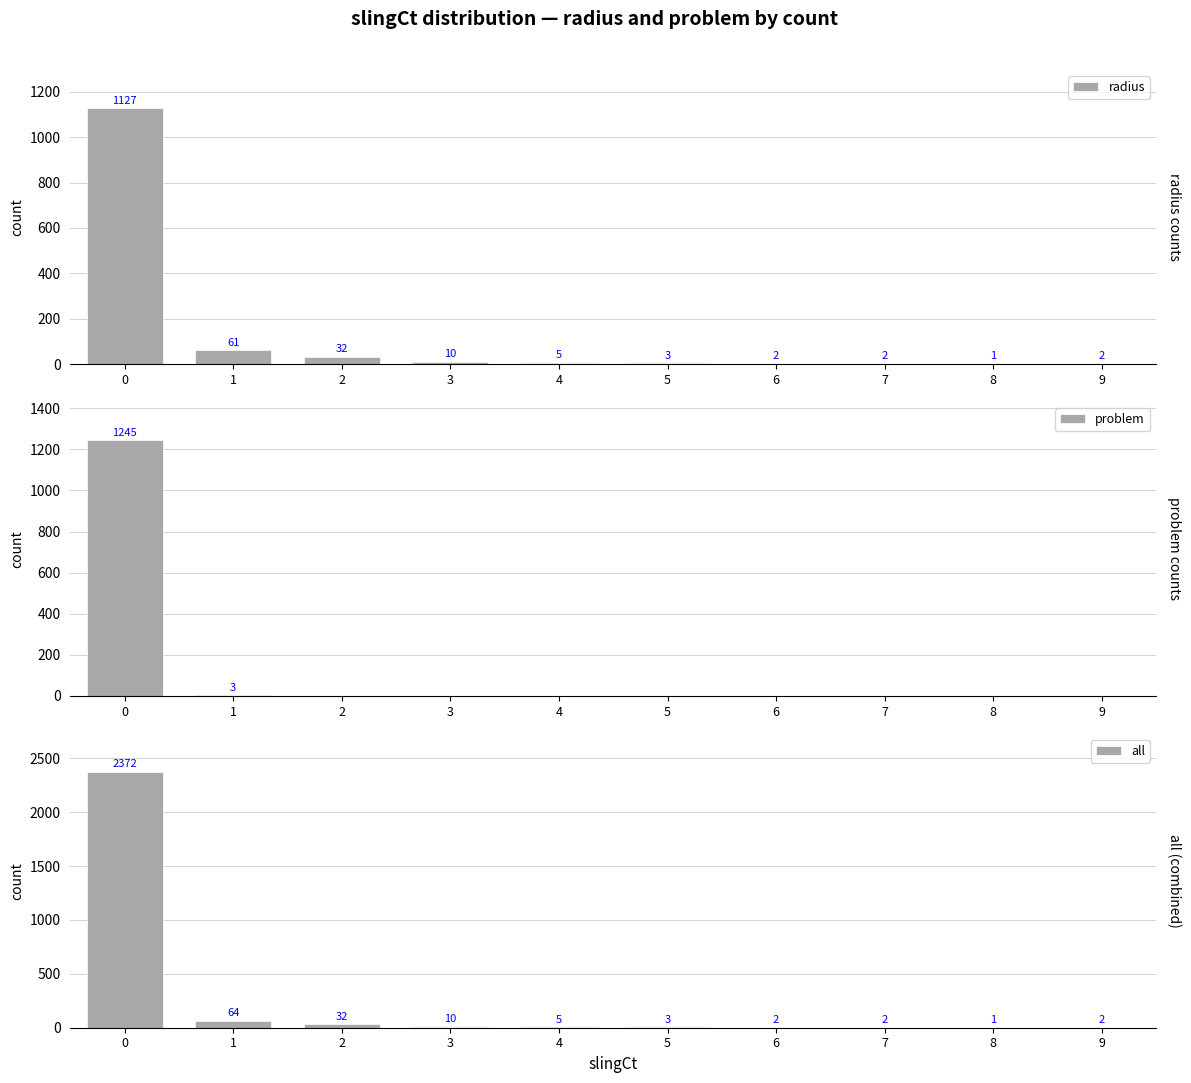

Is the value of problem at 1 greater than the value of radius at 6?

Yes